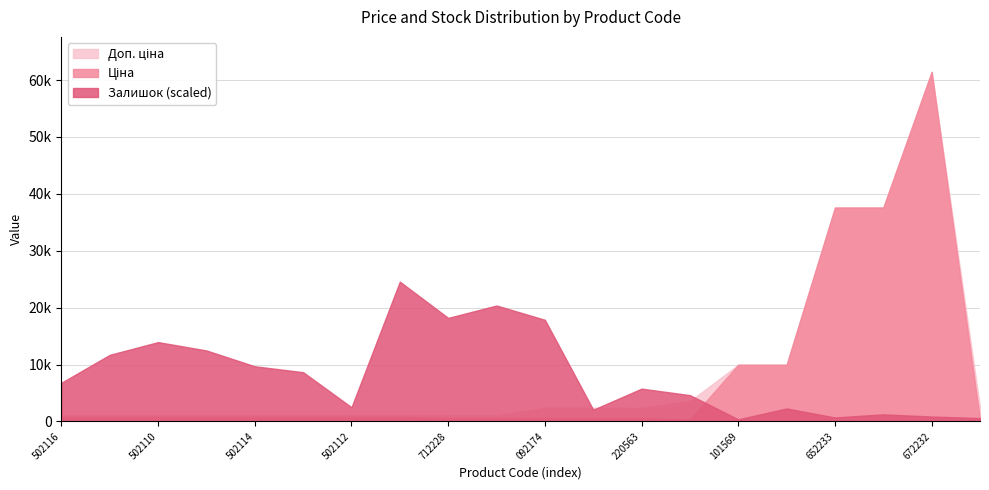

What is the total value across all series at 282502112?

1973.7